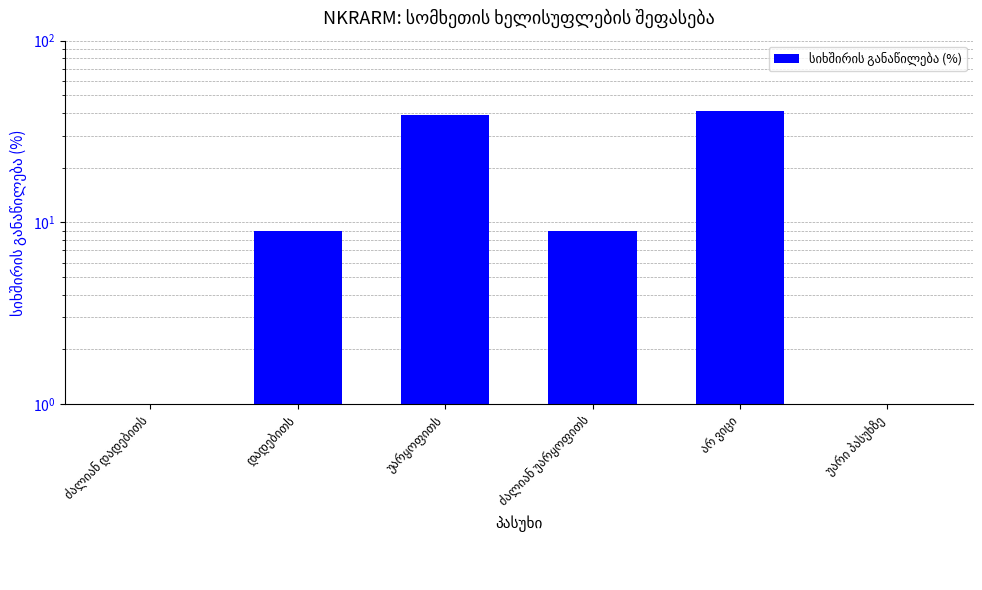

What is the label of the 5th bar from the left?

არ ვიცი